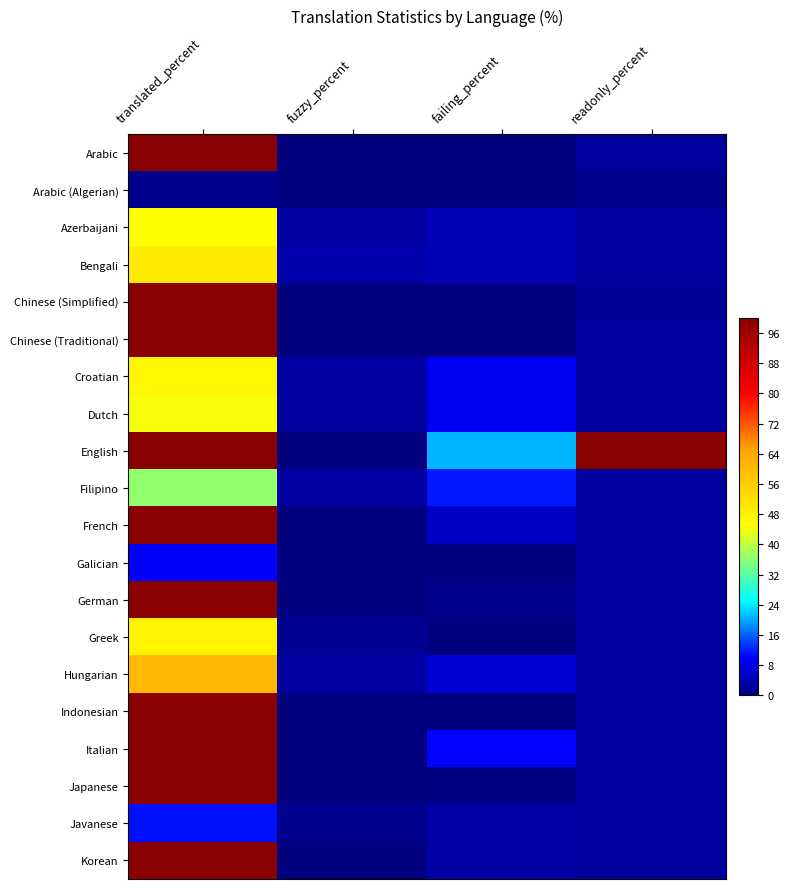

Which series has the largest total across all categories?

English